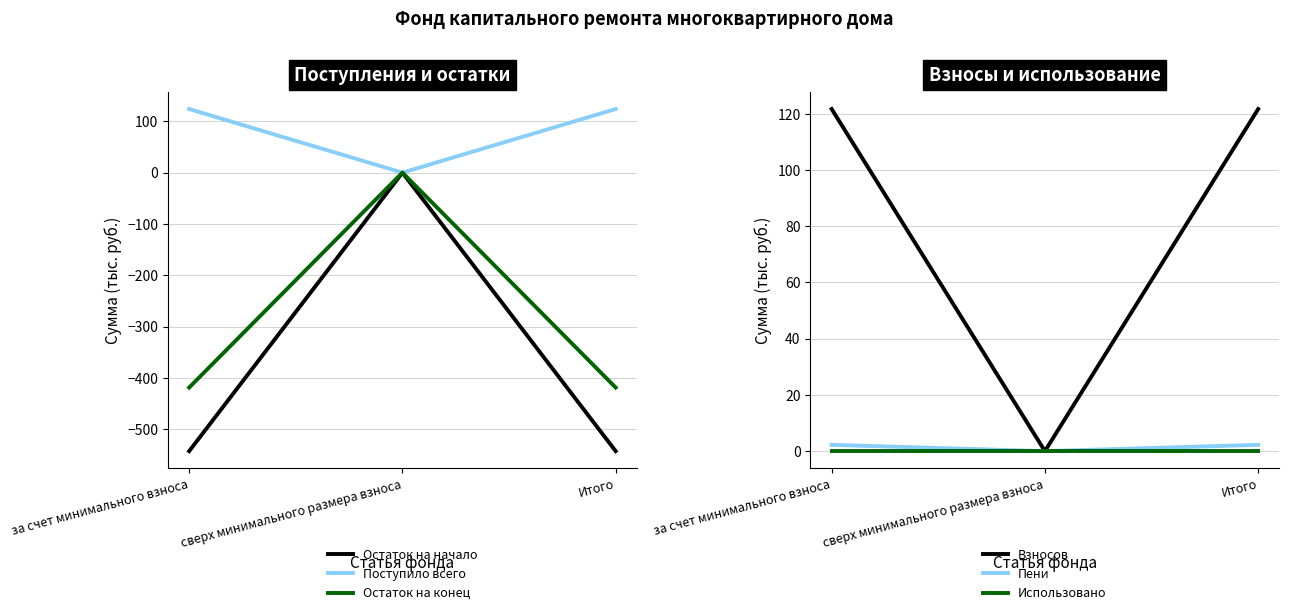

Which has a higher value, за счет минимального взноса or сверх минимального размера взноса?

сверх минимального размера взноса